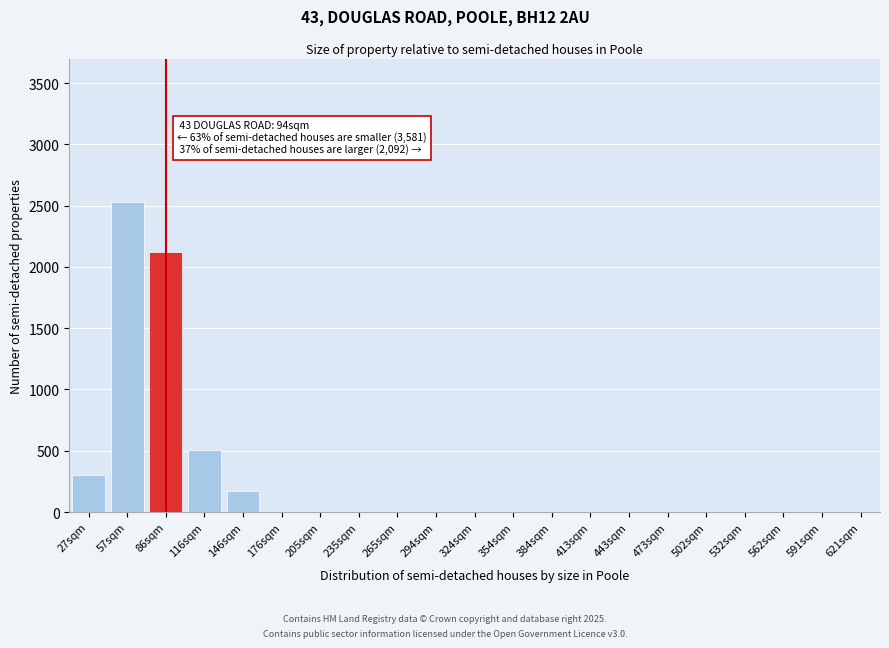

Reading left to right, extract all data points from this chart.

27sqm=300	57sqm=2530	86sqm=2120	116sqm=510	146sqm=170	176sqm=0	205sqm=0	235sqm=0	265sqm=0	294sqm=0	324sqm=0	354sqm=0	384sqm=0	413sqm=0	443sqm=0	473sqm=0	502sqm=0	532sqm=0	562sqm=0	591sqm=0	621sqm=0